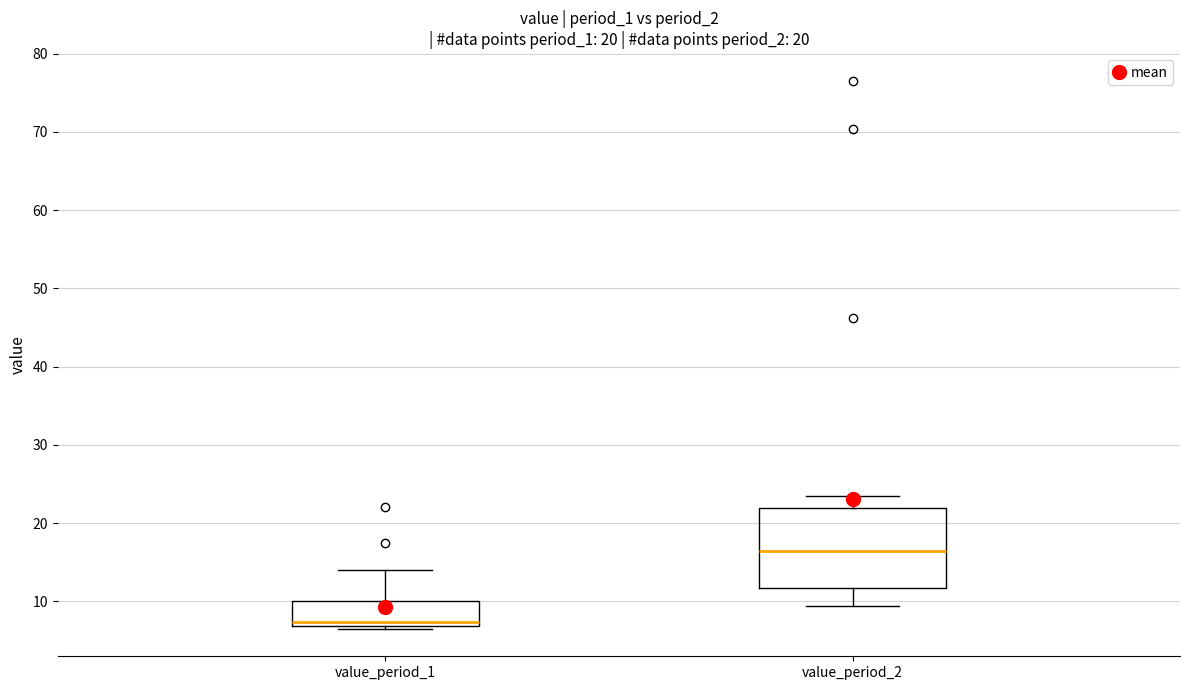

Which box has the highest median line?

value_period_2